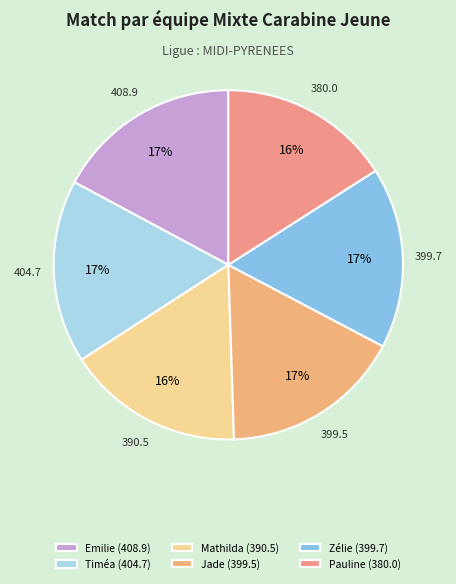

How many slices are in this pie chart?

6